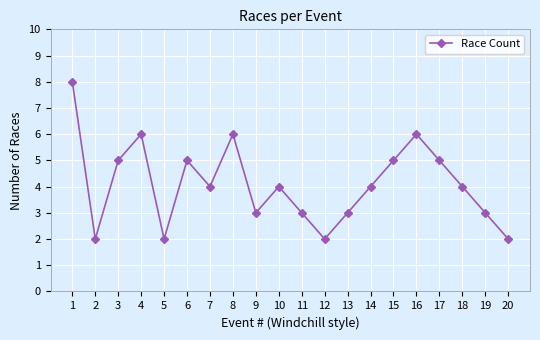

What is the average value?

4